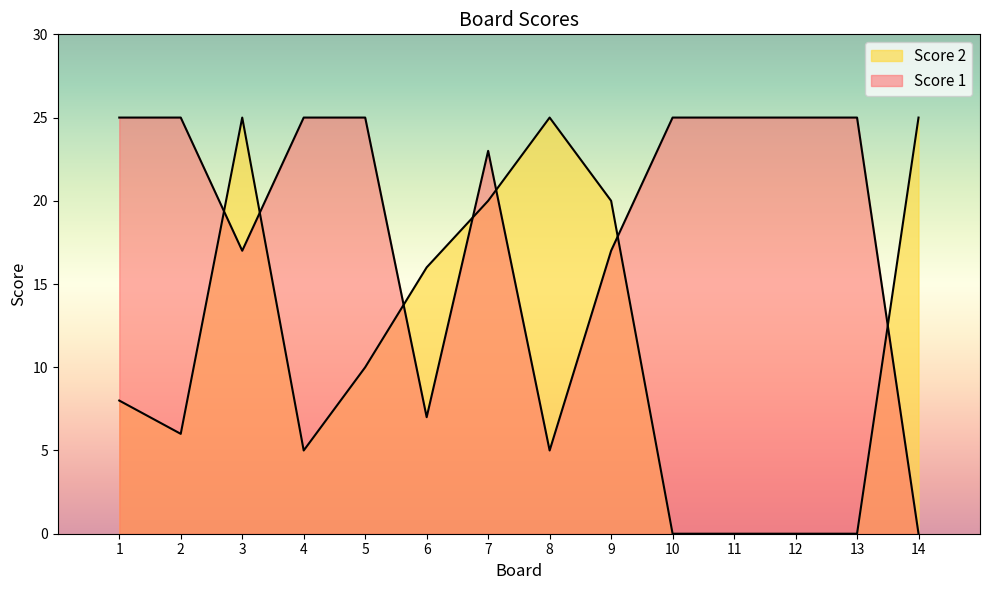

Which series has the largest range (max minus min)?

Score 1